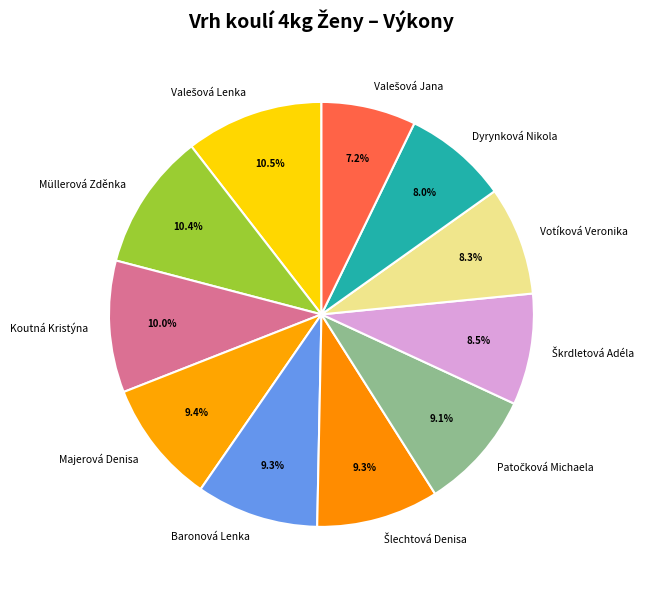

How many segments does this pie chart have?

11